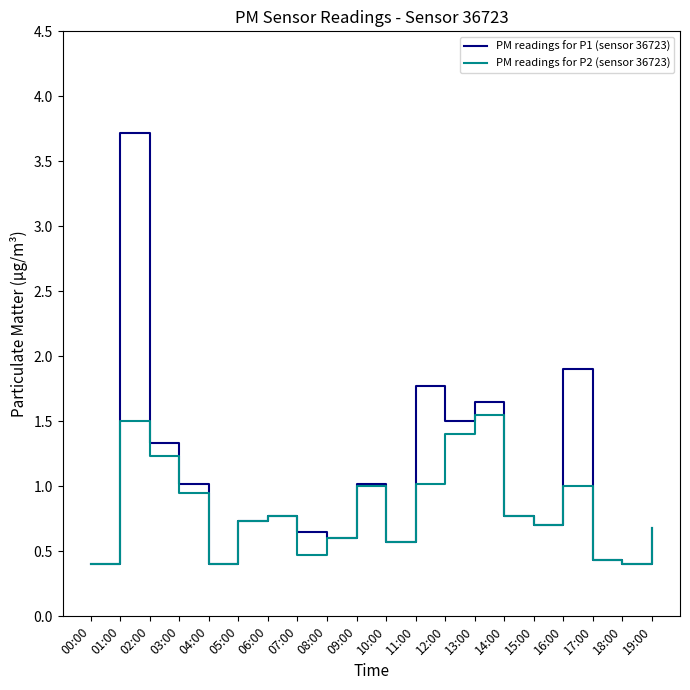

What position from the right is 06:00?

14